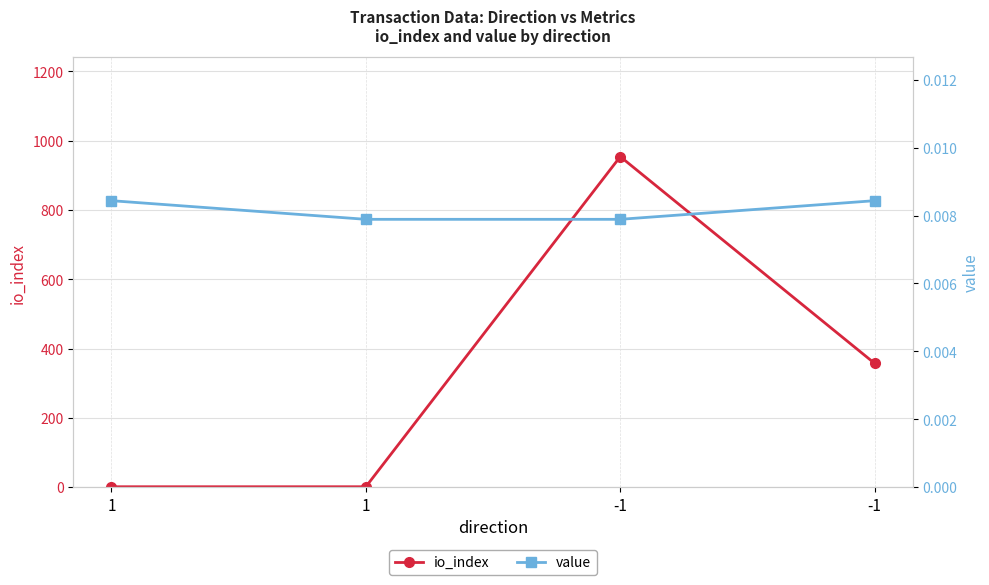

Count the number of categories in the chart.

4